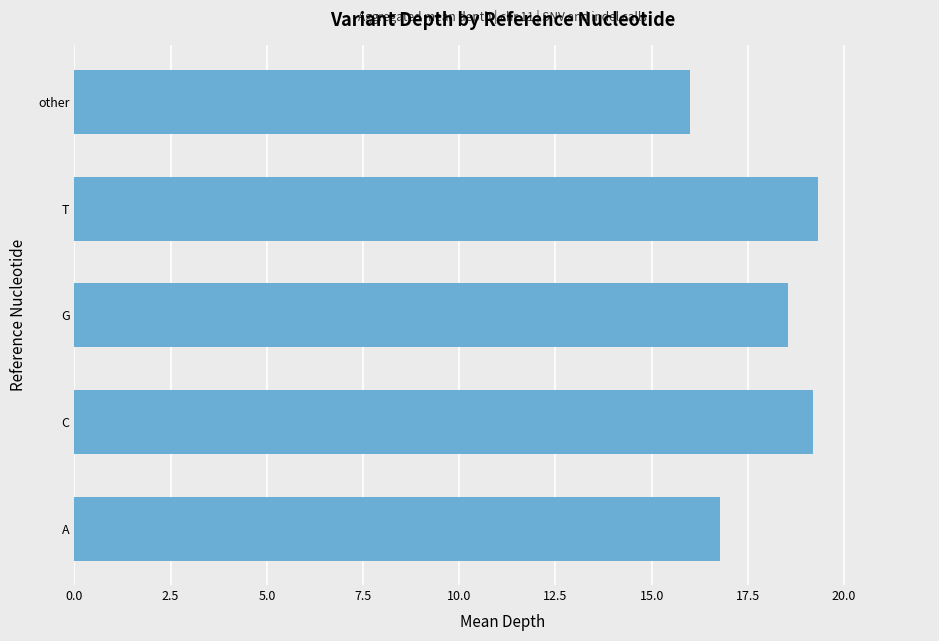

At which category does the chart reach its minimum across all series?

other